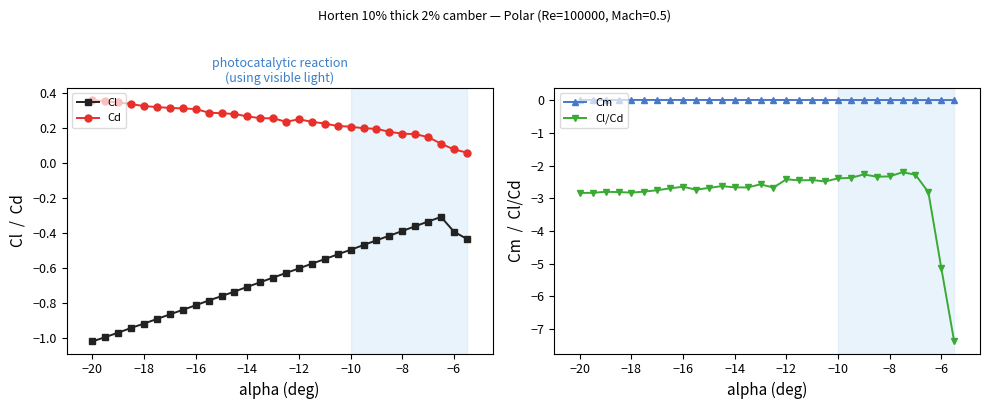

True or false: Cm and Cl/Cd cross at least once.

False